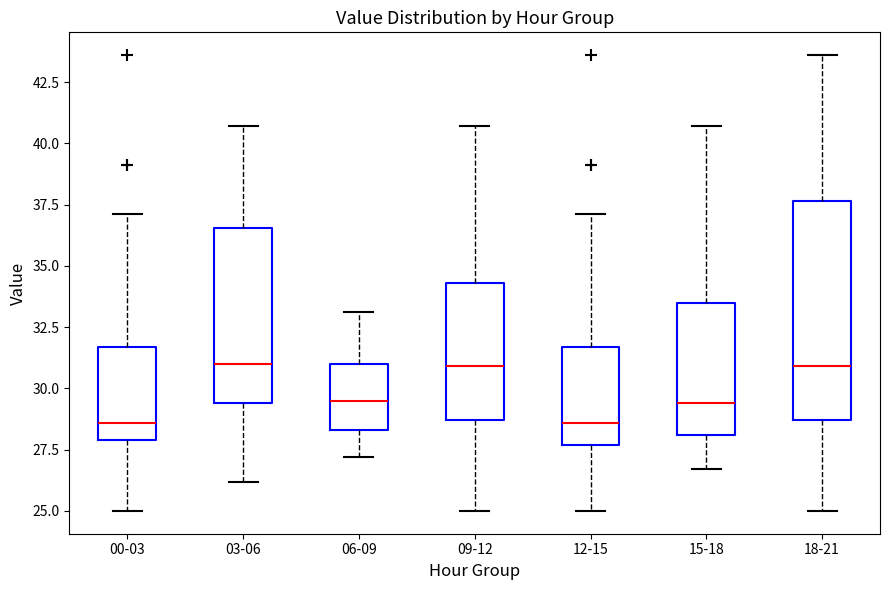

Reading left to right, read every box against the y-axis: the position of its median line, the range the box covers, and the ends of its whiskers. The values are not printed on the chart, so give them approximately, as read against the axis.

00-03: median 28.5, box 28.0 to 31.5, whiskers 25.0 to 37.0
03-06: median 31.0, box 29.5 to 36.5, whiskers 26.0 to 40.5
06-09: median 29.5, box 28.5 to 31.0, whiskers 27.0 to 33.0
09-12: median 31.0, box 28.5 to 34.5, whiskers 25.0 to 40.5
12-15: median 28.5, box 27.5 to 31.5, whiskers 25.0 to 37.0
15-18: median 29.5, box 28.0 to 33.5, whiskers 26.5 to 40.5
18-21: median 31.0, box 28.5 to 37.5, whiskers 25.0 to 43.5